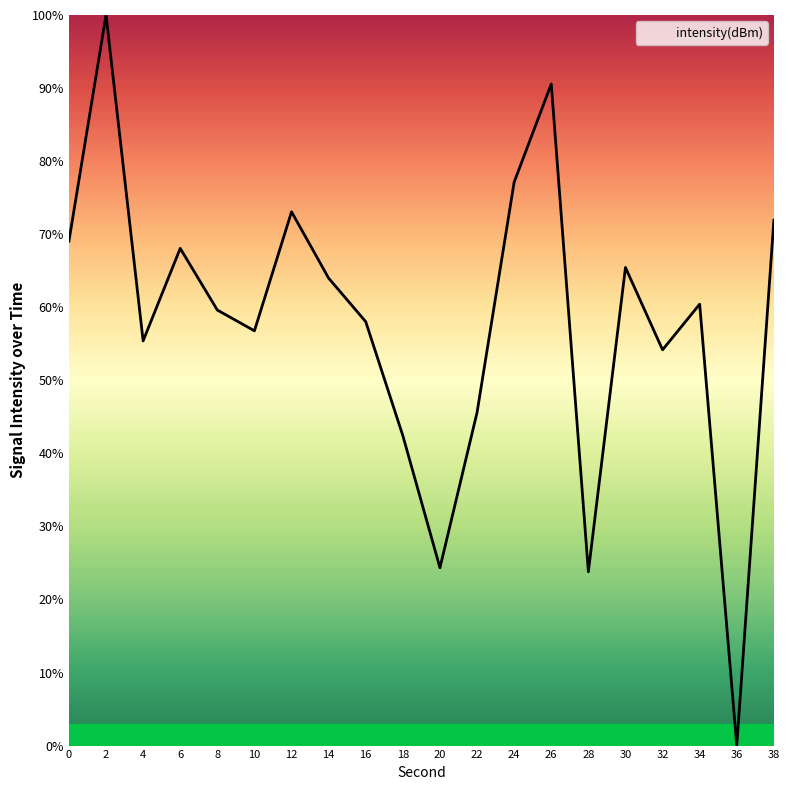

At which category does the data reach its first local valley?

4